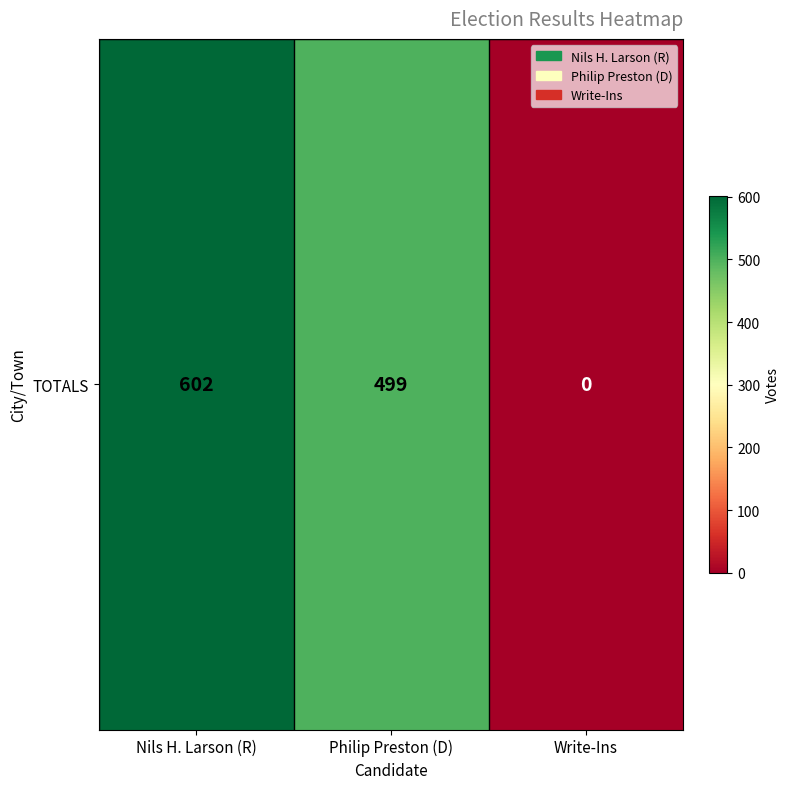

The chart shows a value of 303 at Write-Ins. True or false?

False